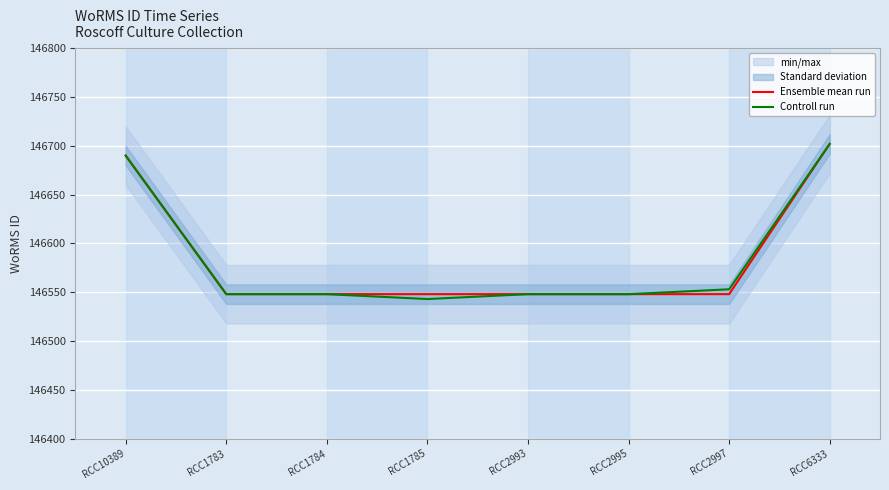

Does the chart display data point markers on the line(s)?

No